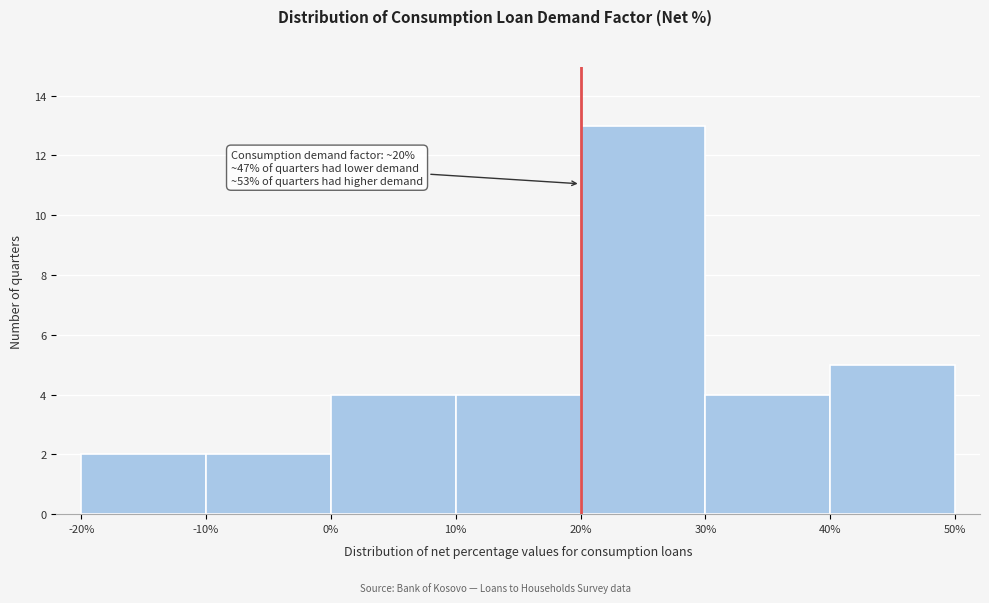

Over which range of the x-axis is the bar tallest?

20% to 30%